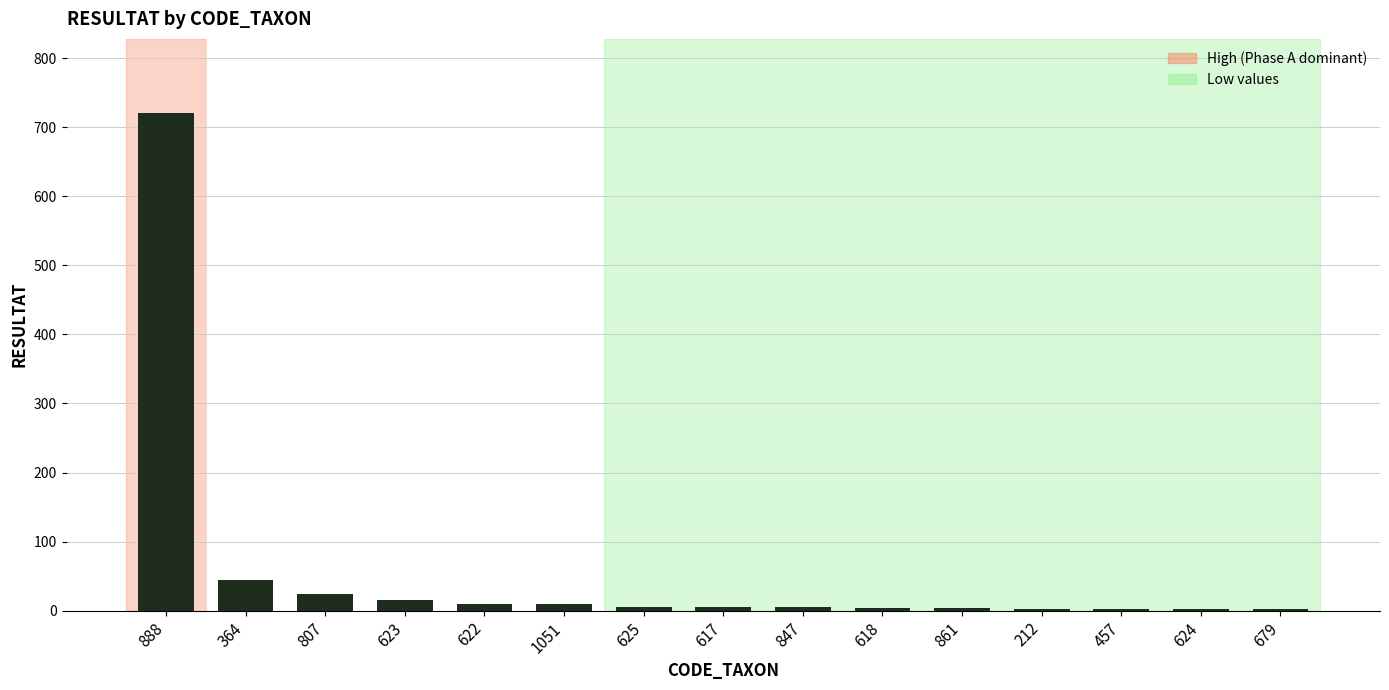

Read the value at 625.

6